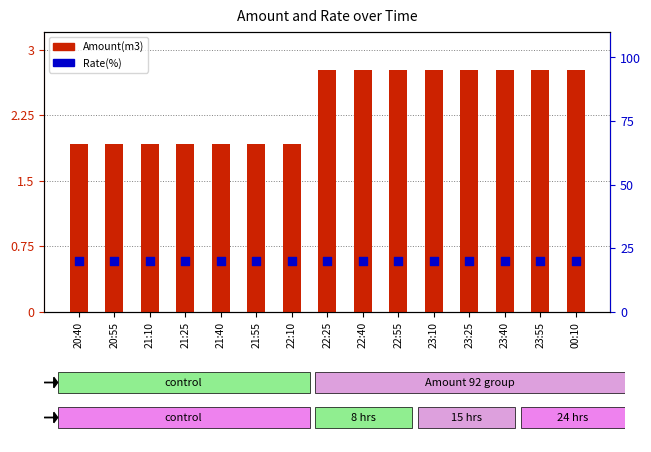

Is the value of Amount(m3) at 00:10 greater than the value of Rate(%) at 21:25?

No